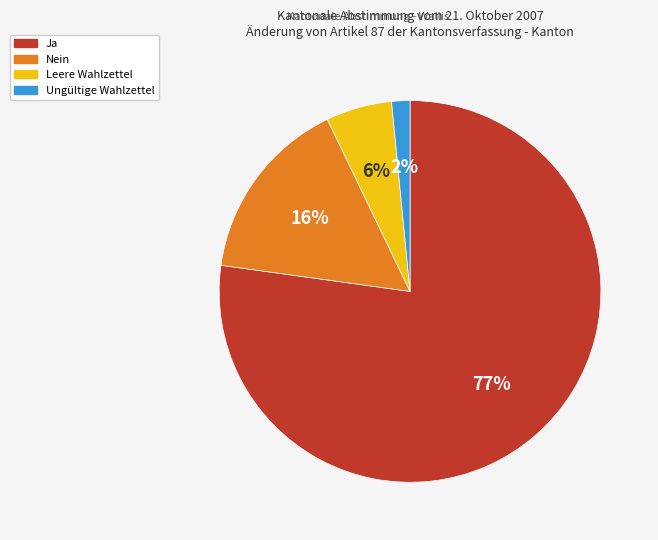

Count the number of slices in the pie.

4